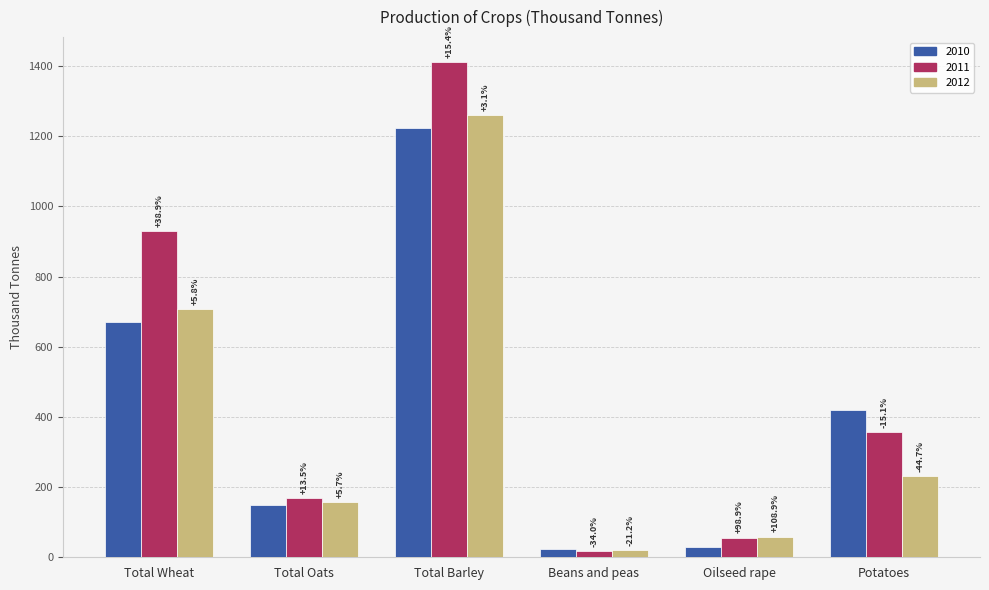

What are all the series names shown in the legend?

2010, 2011, 2012